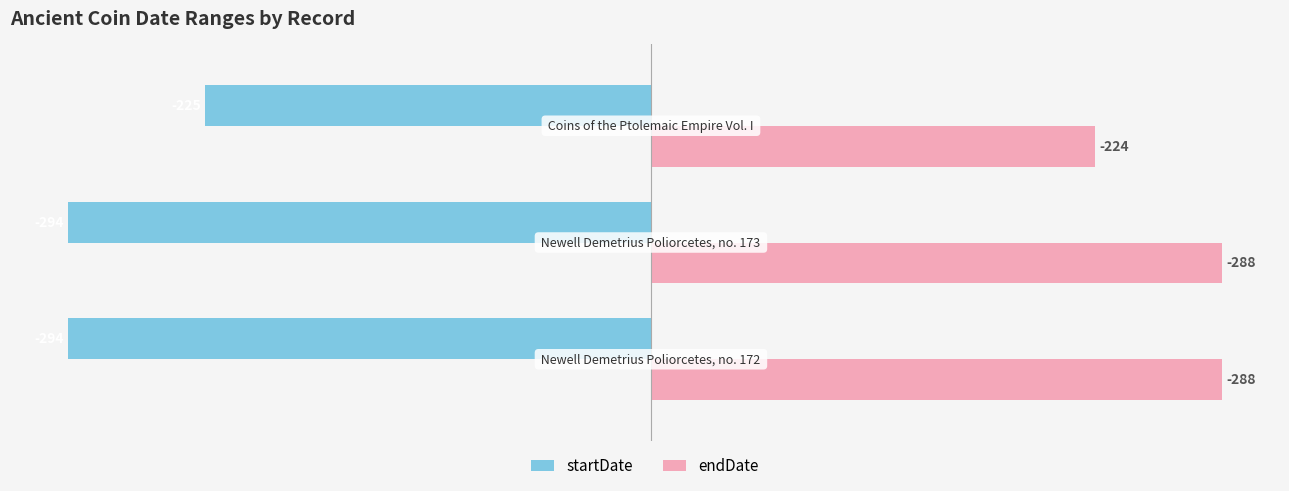

What is the difference between the maximum and minimum values in the startDate series?

69